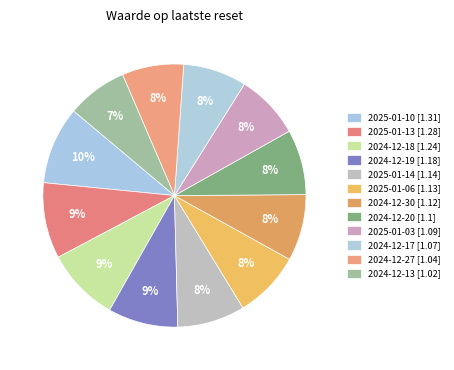

How much of the chart is everything except 2024-12-27?

92.4%